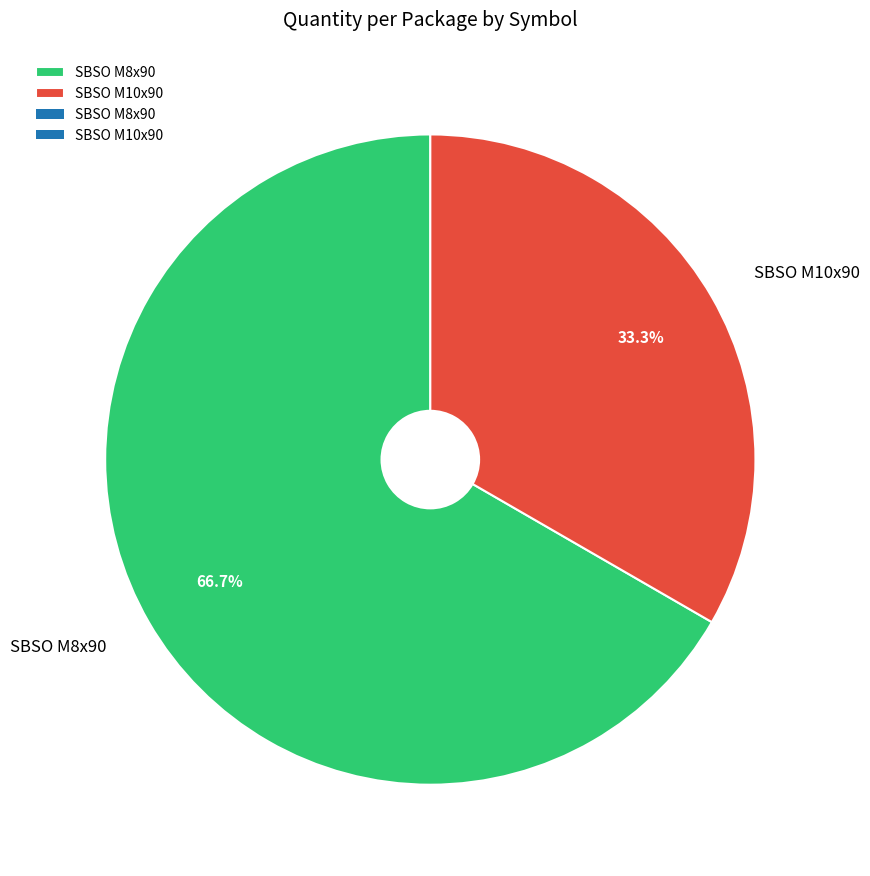

What percentage is the SBSO M8x90 slice, to the nearest percent?

67%